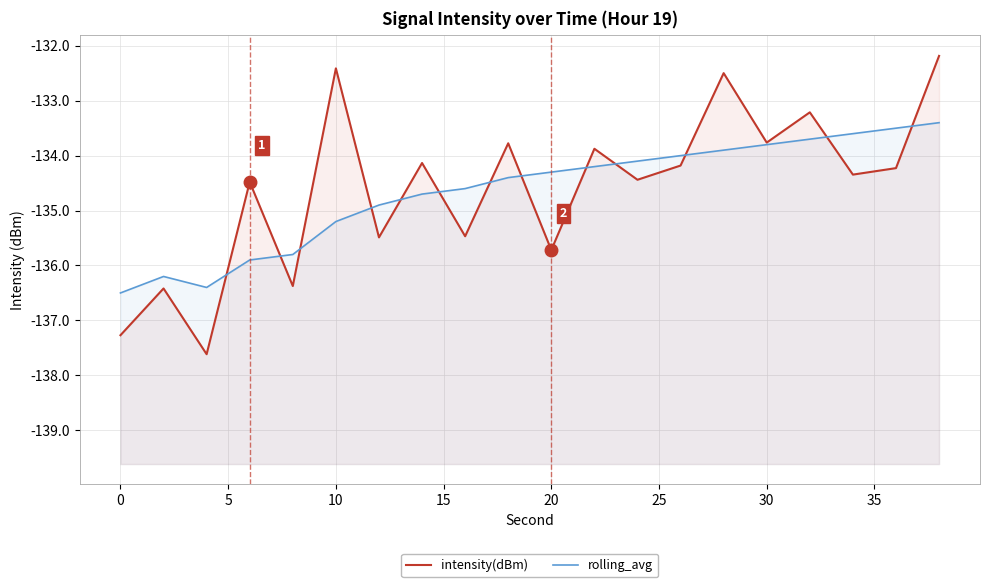

Is the value of intensity(dBm) at 12 greater than the value of rolling_avg at 17?

No